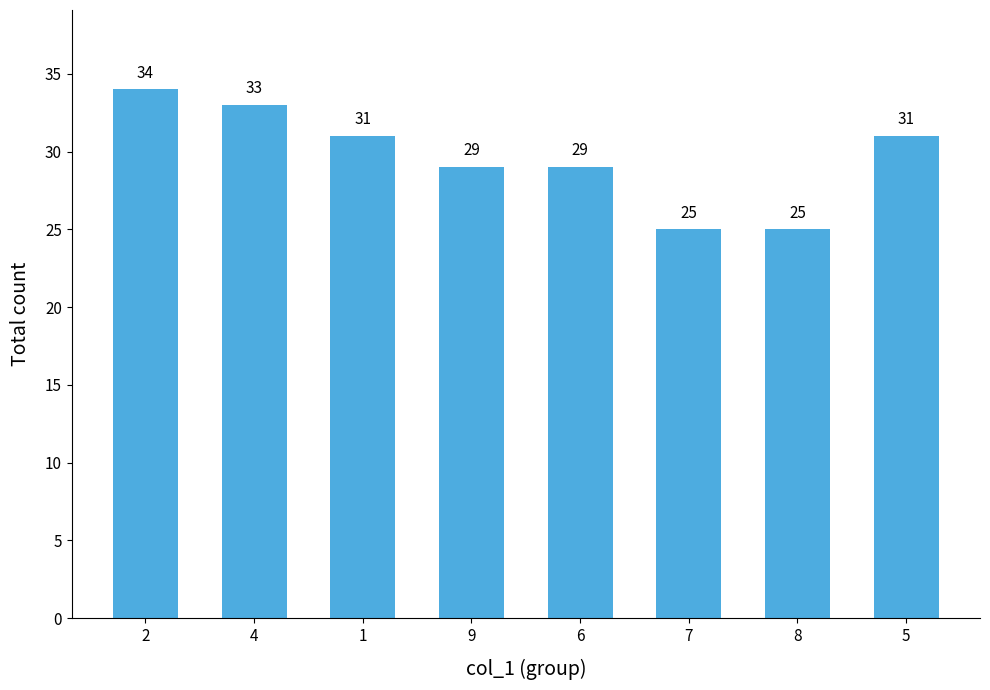

What is the change in value from 2 to 8?

-9